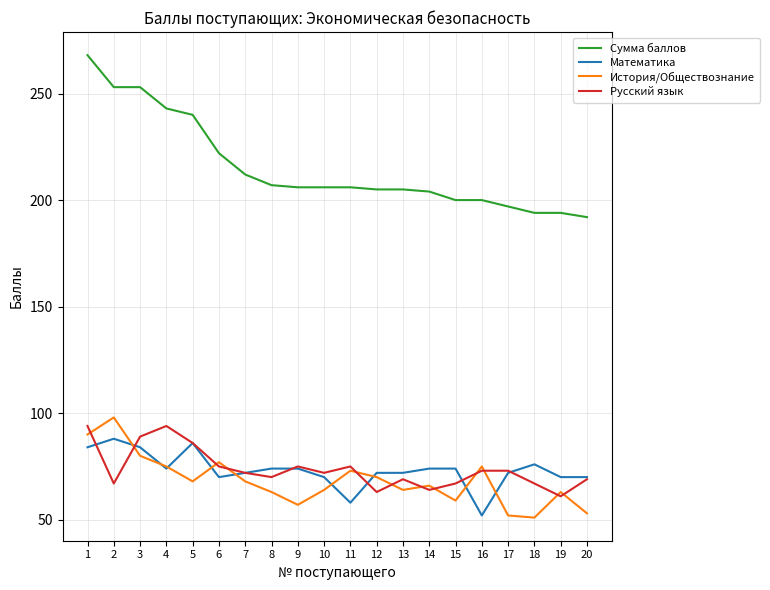

What is the difference between the maximum and second lowest values in the Русский язык series?

31